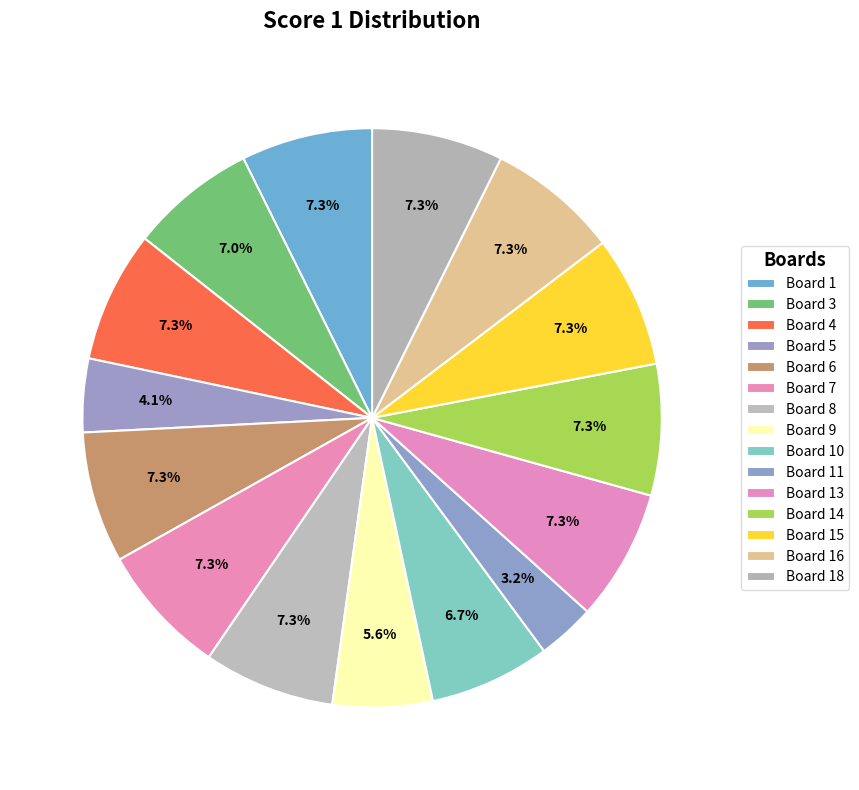

To the nearest percent, what is the combined percentage of Board 5 and Board 1?

11%